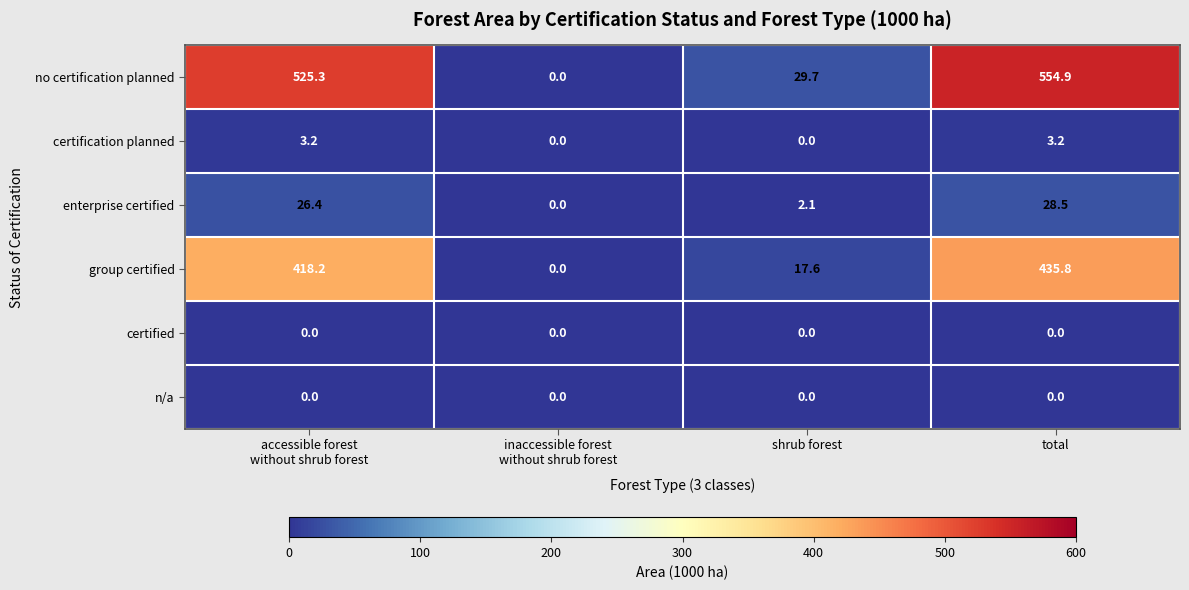

What is the maximum value for enterprise certified?

28.5